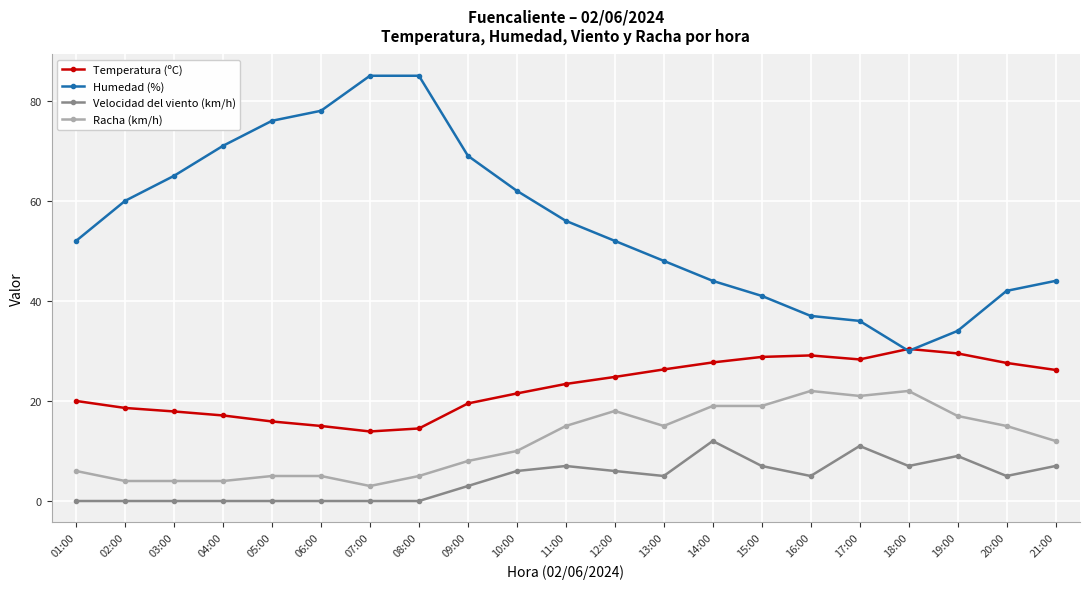

True or false: Racha (km/h) and Velocidad del viento (km/h) intersect in this chart.

False